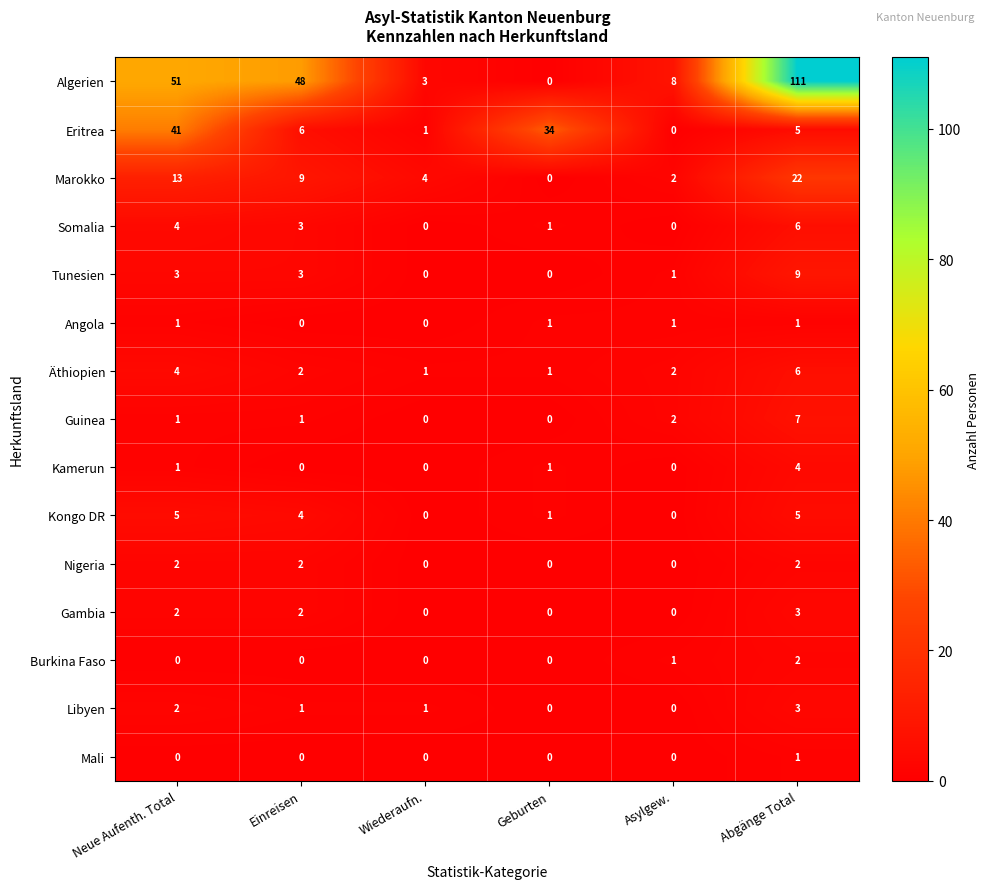

How many data points does each series have?

6